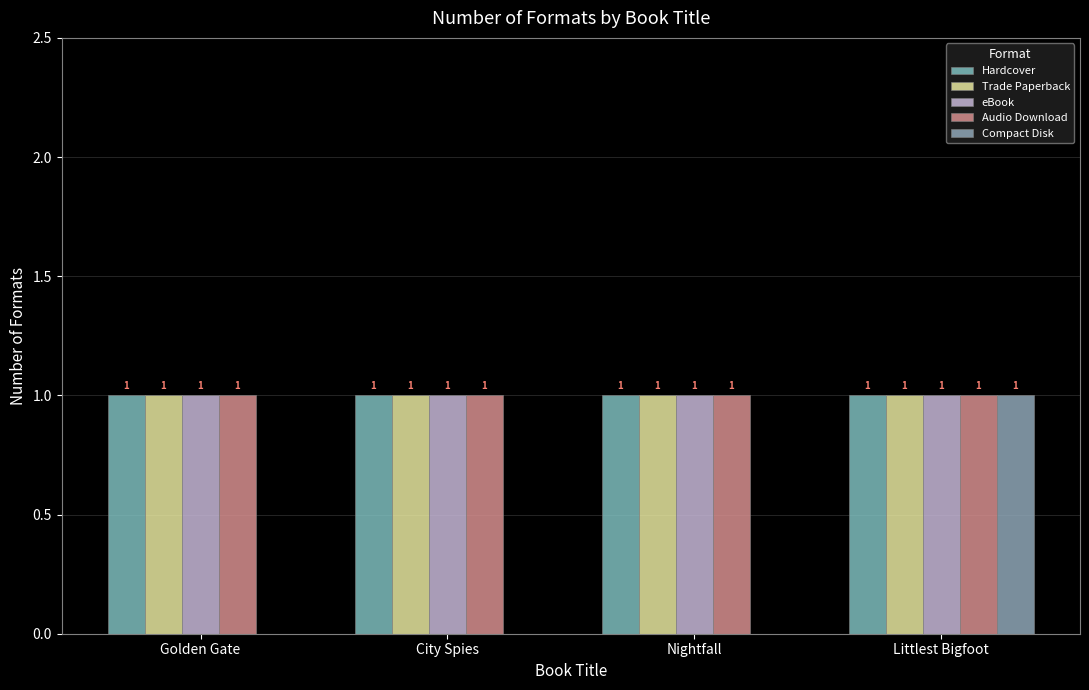

What position from the left is Nightfall?

3